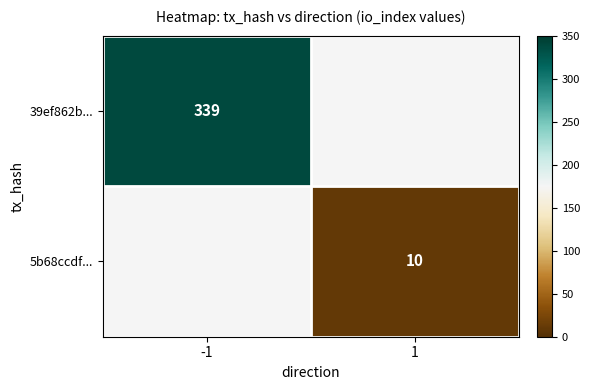

What is the greatest value displayed?

339.0